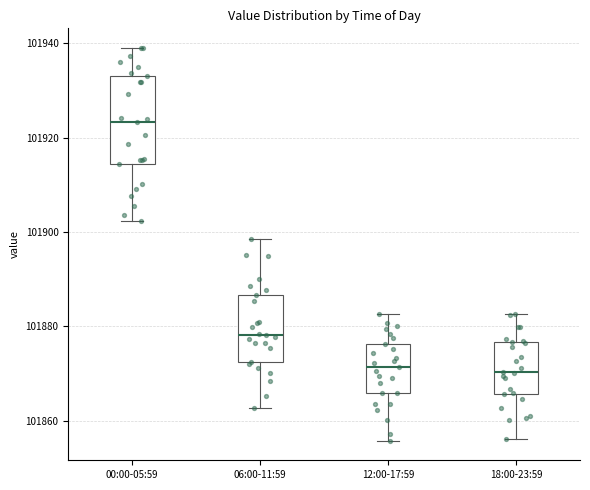

Comparing the boxes themselves (not the whiskers), which one is the tallest?

00:00-05:59